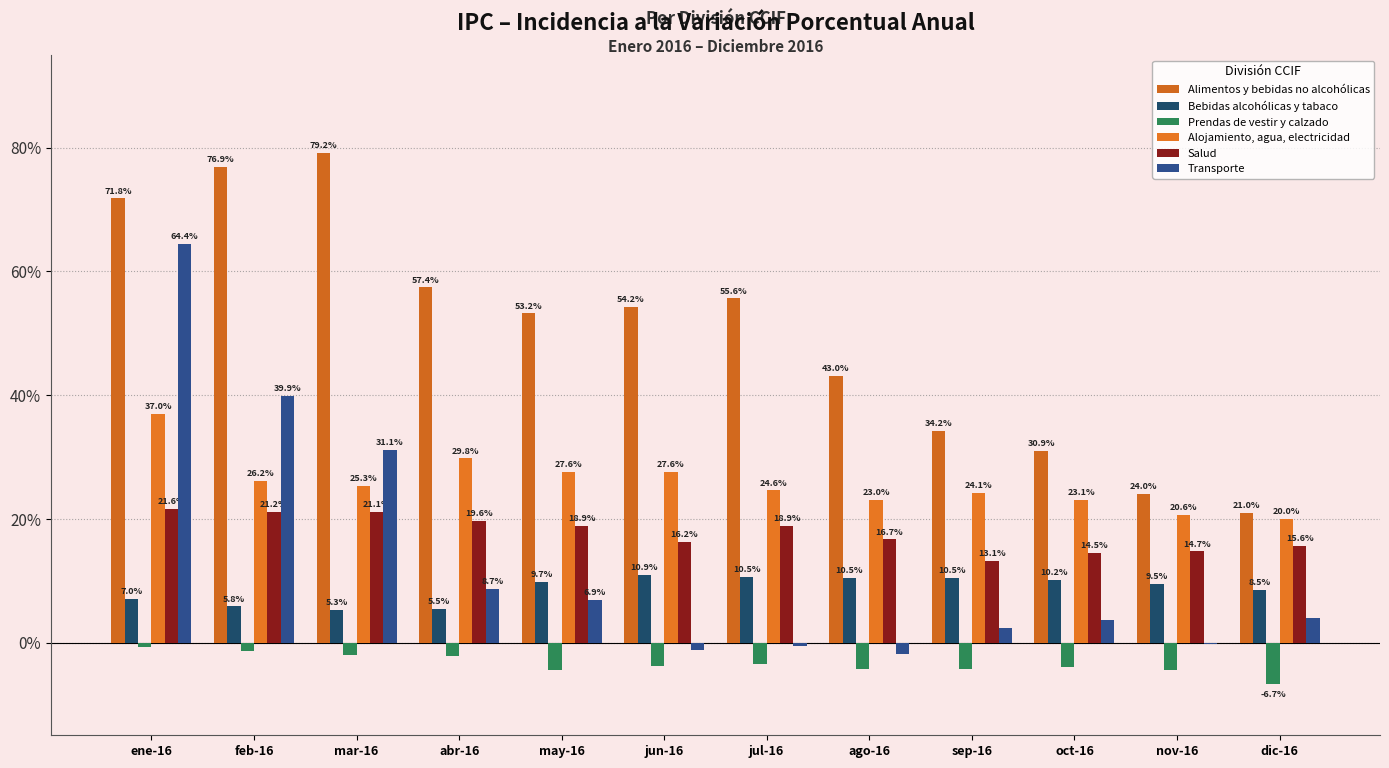

Reading left to right, extract all data points from this chart.

Alimentos y bebidas no alcohólicas: 0.7	0.8	0.8	0.6	0.5	0.5	0.6	0.4	0.3	0.3	0.2	0.2
Bebidas alcohólicas y tabaco: 0.1	0.1	0.1	0.1	0.1	0.1	0.1	0.1	0.1	0.1	0.1	0.1
Prendas de vestir y calzado: -0.0	-0.0	-0.0	-0.0	-0.0	-0.0	-0.0	-0.0	-0.0	-0.0	-0.0	-0.1
Alojamiento, agua, electricidad: 0.4	0.3	0.3	0.3	0.3	0.3	0.2	0.2	0.2	0.2	0.2	0.2
Salud: 0.2	0.2	0.2	0.2	0.2	0.2	0.2	0.2	0.1	0.1	0.1	0.2
Transporte: 0.6	0.4	0.3	0.1	0.1	-0.0	-0.0	-0.0	0.0	0.0	-0.0	0.0